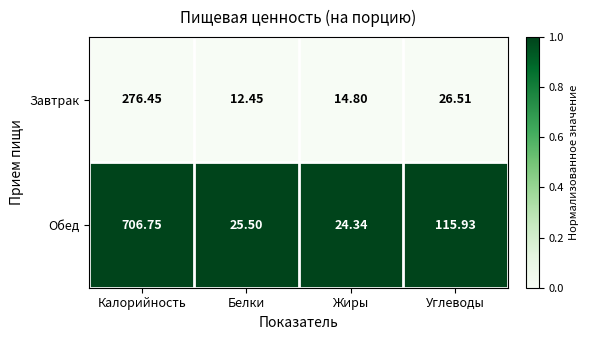

At which category does the chart reach its peak across all series?

Калорийность